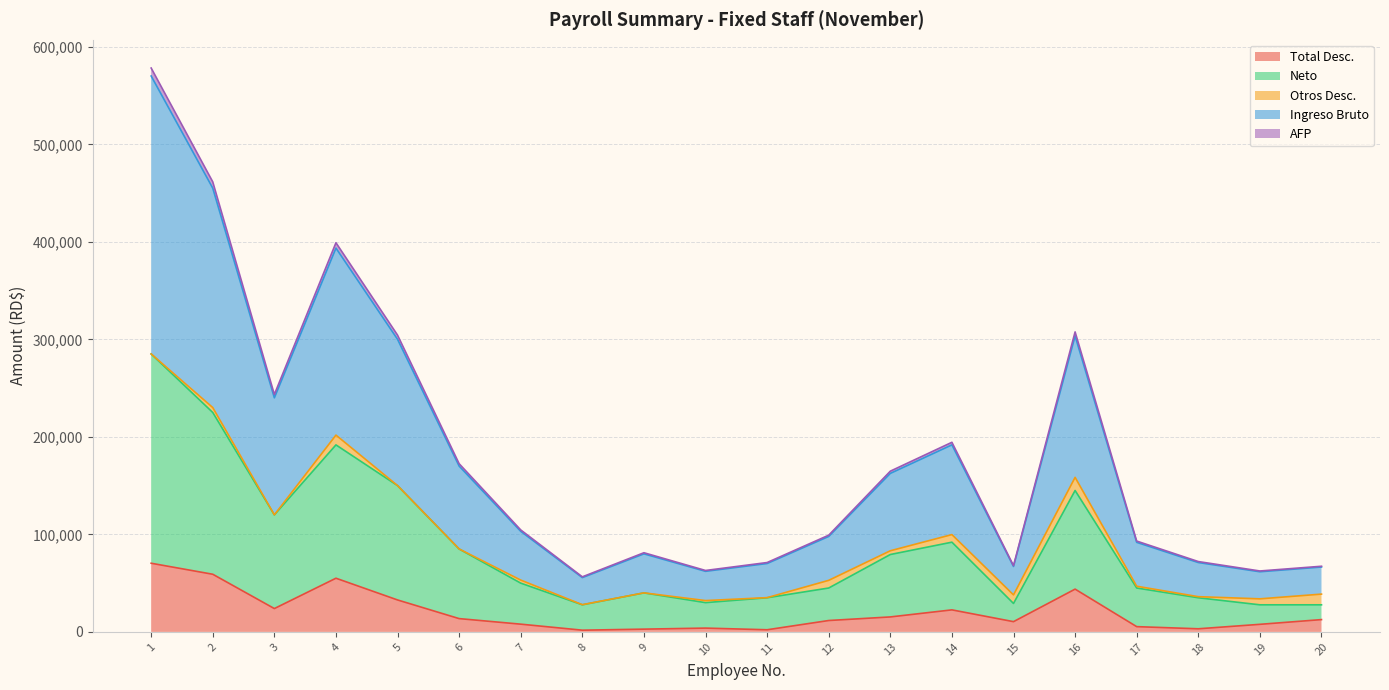

At which category does Neto reach its first local valley?

3